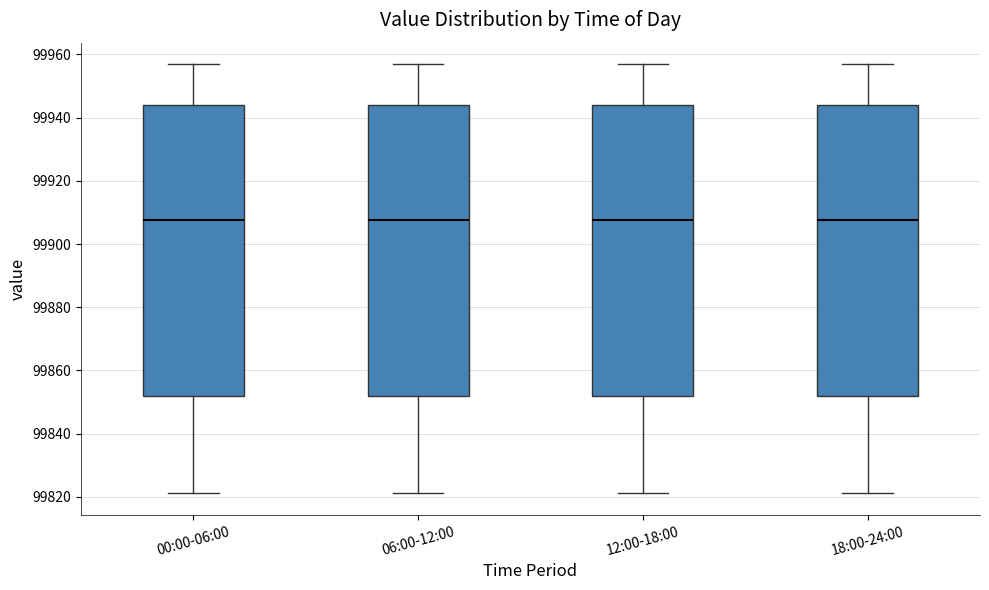

Reading left to right, read every box against the y-axis: the position of its median line, the range the box covers, and the ends of its whiskers. The values are not printed on the chart, so give them approximately, as read against the axis.

00:00-06:00: median 99908, box 99852 to 99944, whiskers 99822 to 99956
06:00-12:00: median 99908, box 99852 to 99944, whiskers 99822 to 99956
12:00-18:00: median 99908, box 99852 to 99944, whiskers 99822 to 99956
18:00-24:00: median 99908, box 99852 to 99944, whiskers 99822 to 99956